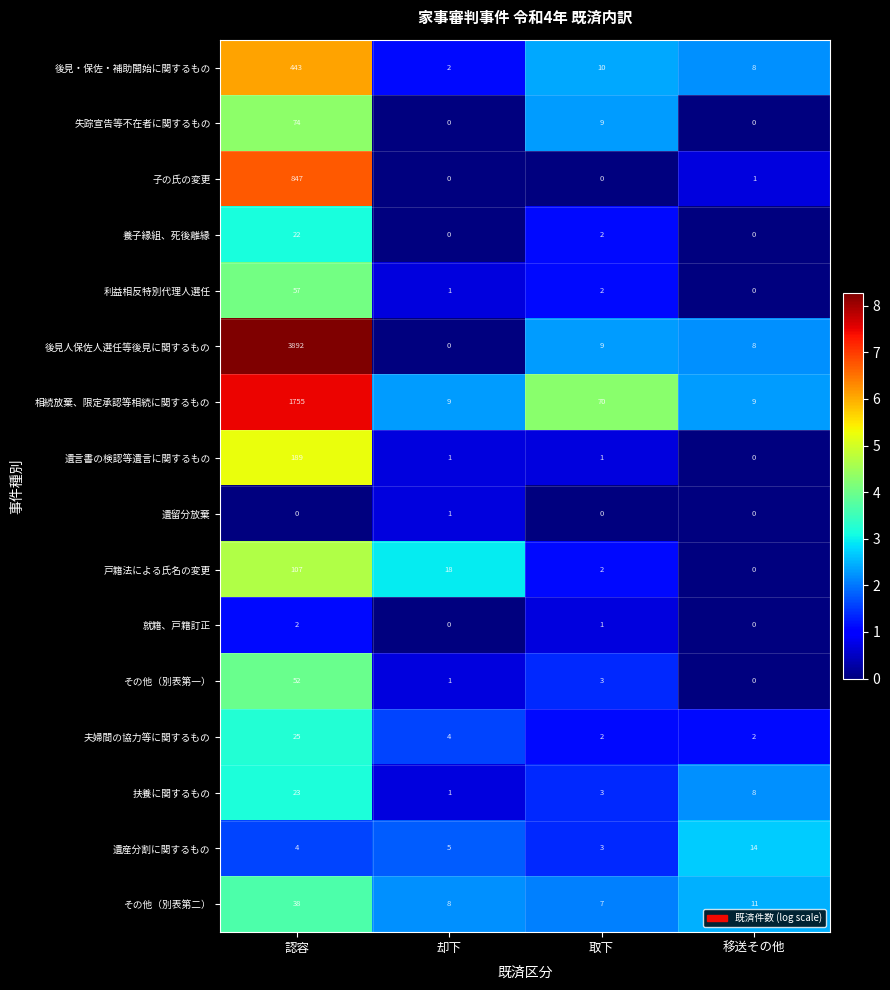

Which series has the largest range (max minus min)?

後見人保佐人選任等後見に関するもの